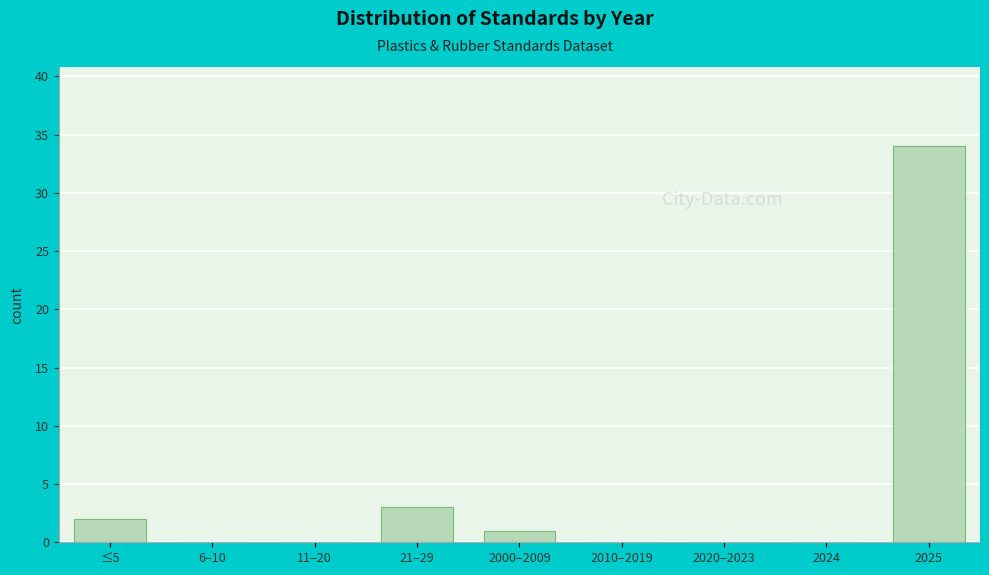

Reading left to right, transcribe all the data shown in this chart.

≤5=2	6–10=0	11–20=0	21–29=3	2000–2009=1	2010–2019=0	2020–2023=0	2024=0	2025=34